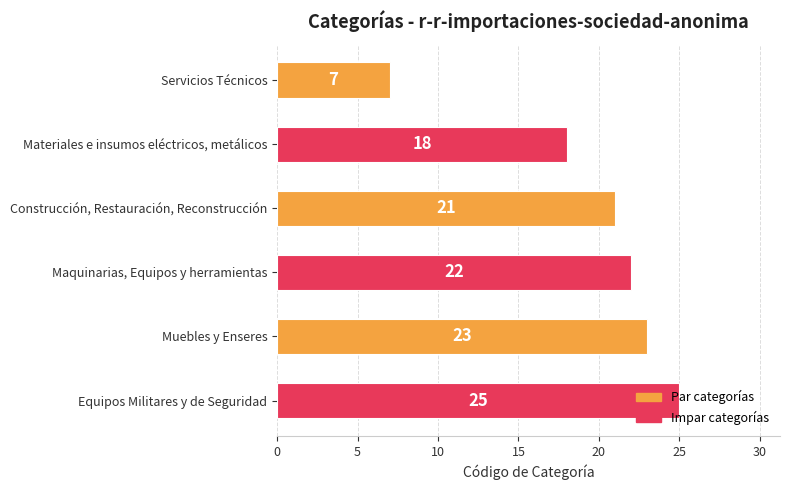

The value at Maquinarias, Equipos y herramientas is 22. True or false?

True